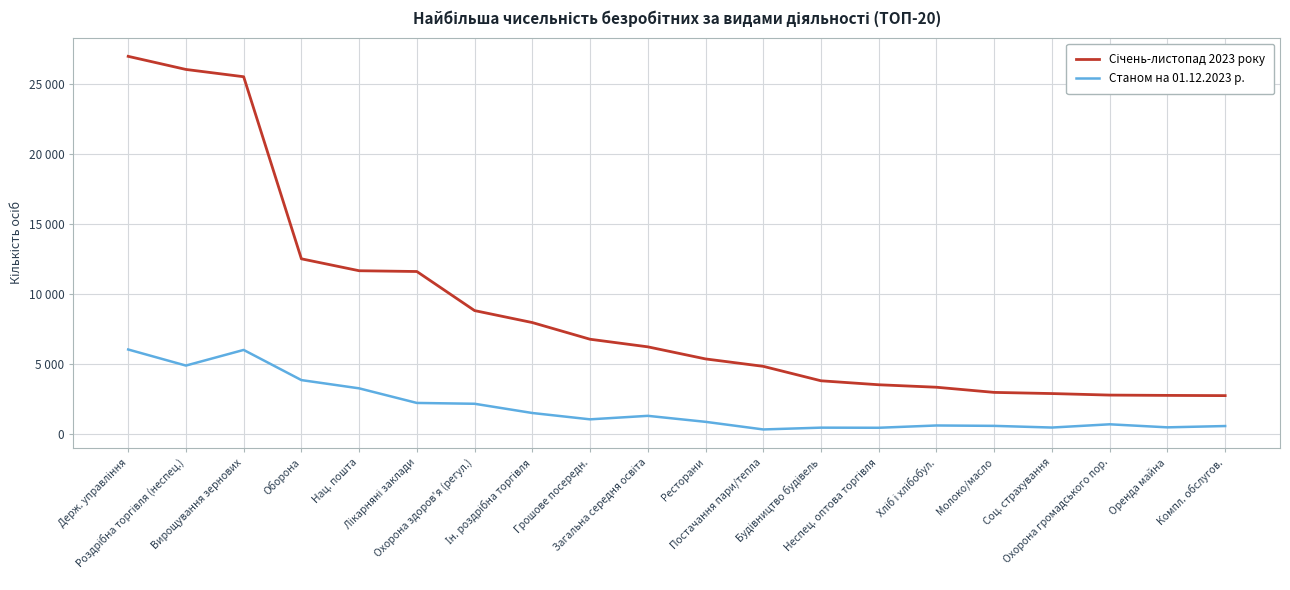

Where is the first local maximum for Станом на 01.12.2023 р.?

Вирощування зернових